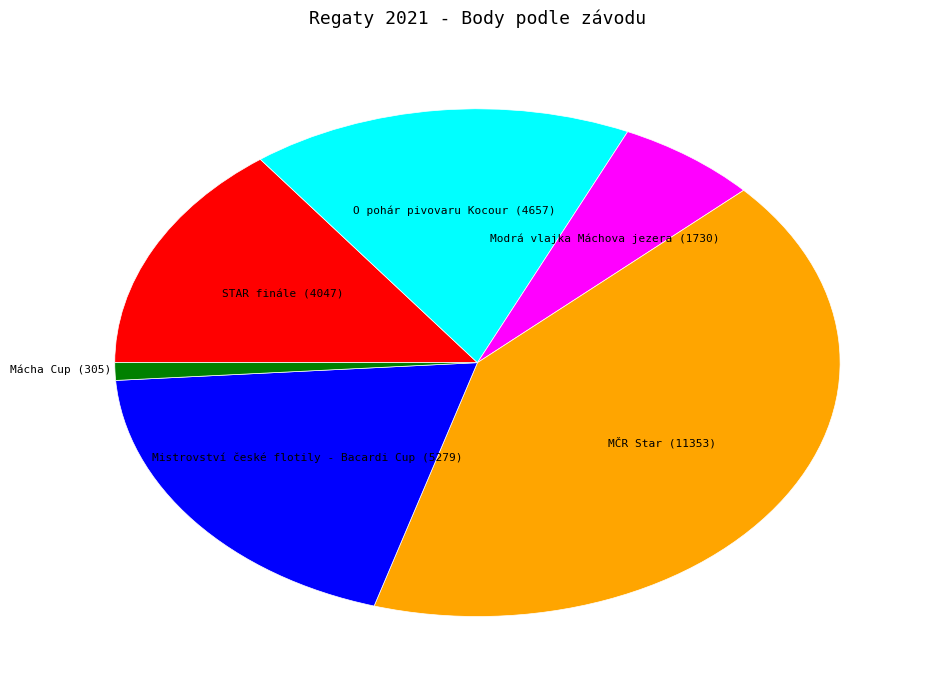

Is it true that Mistrovství české flotily - Bacardi Cup (5279) is 30% of the pie?

False